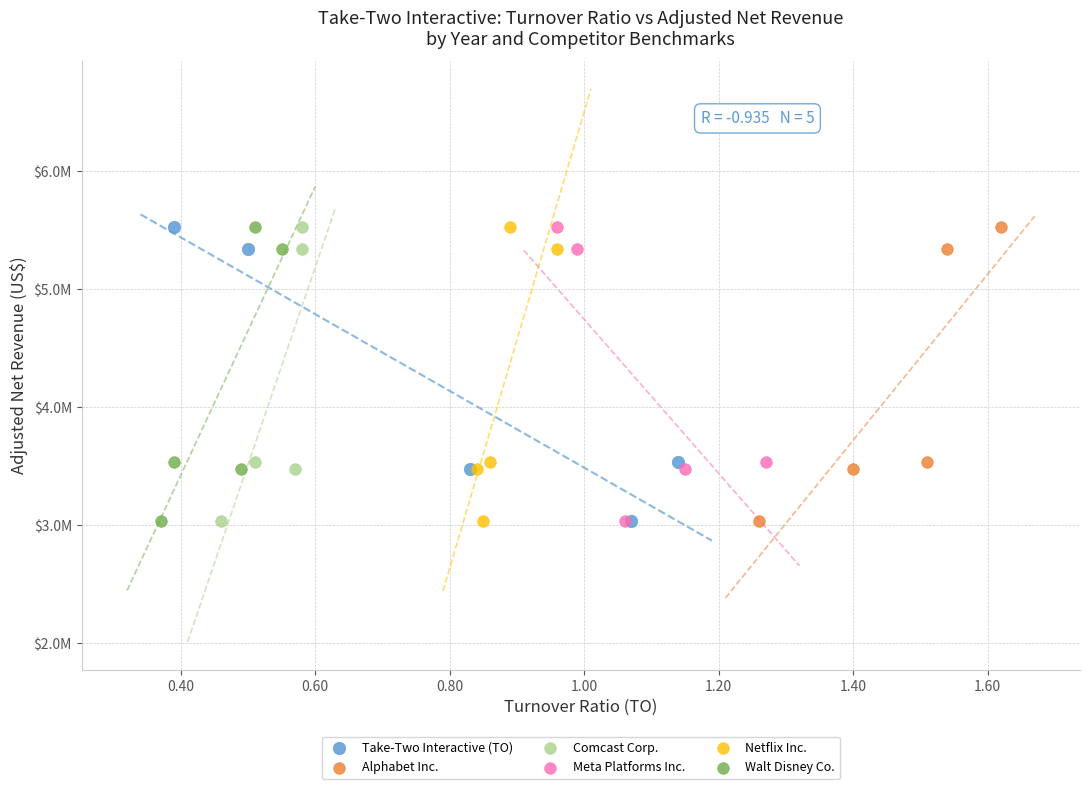

What are all the series names shown in the legend?

Take-Two Interactive (TO), Alphabet Inc., Comcast Corp., Meta Platforms Inc., Netflix Inc., Walt Disney Co.